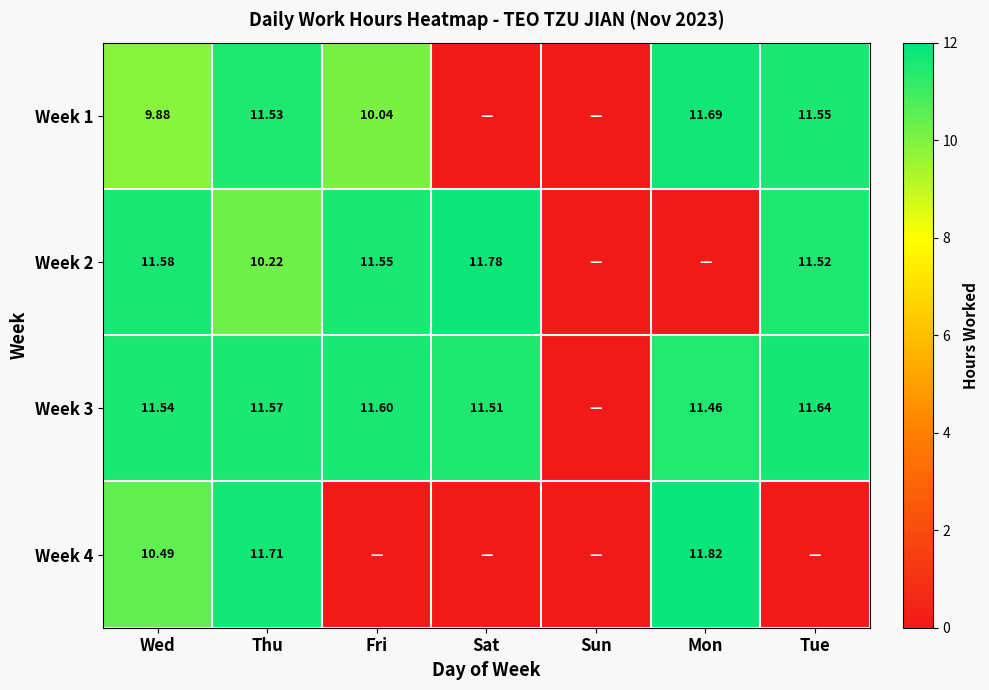

Is the value of Week 2 at Sat greater than the value of Week 1 at Mon?

Yes